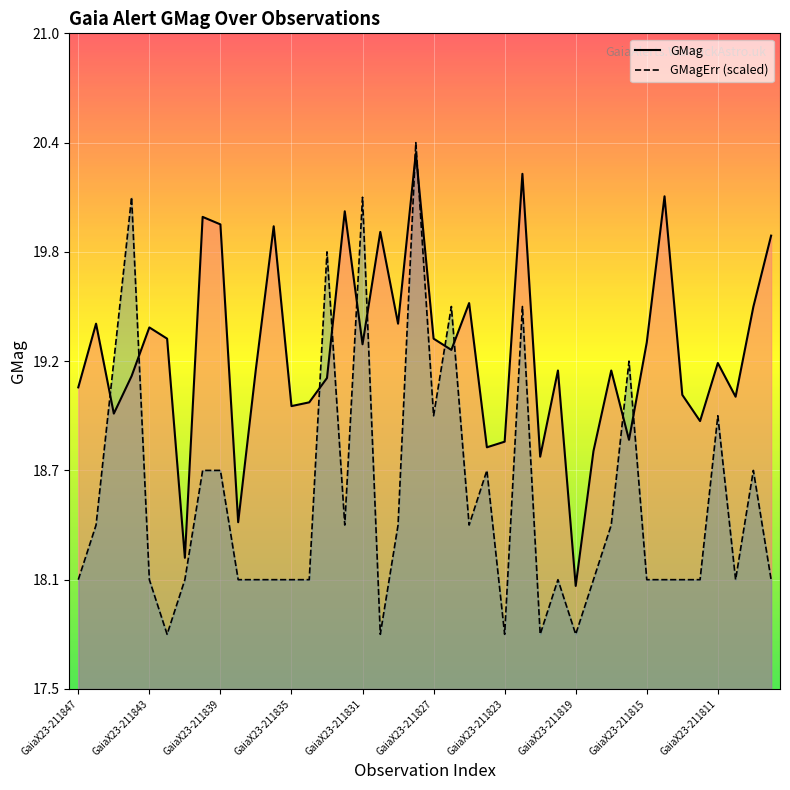

List the series in order of their overall mean, highest first.

GMag, GMagErr (scaled)